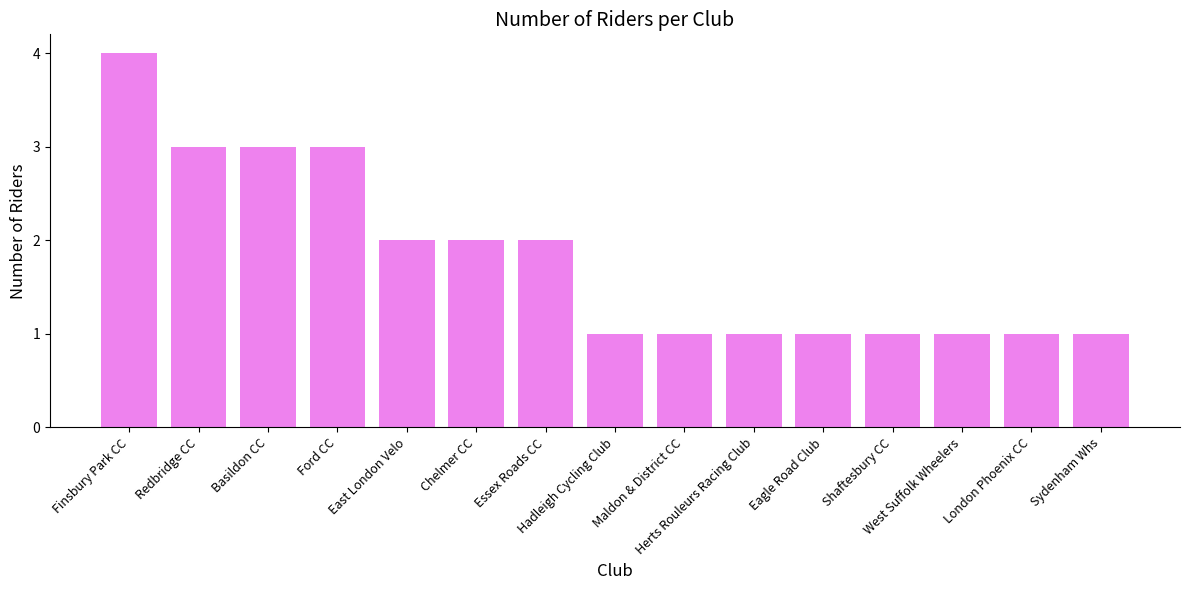

Reading left to right, extract all data points from this chart.

4	3	3	3	2	2	2	1	1	1	1	1	1	1	1